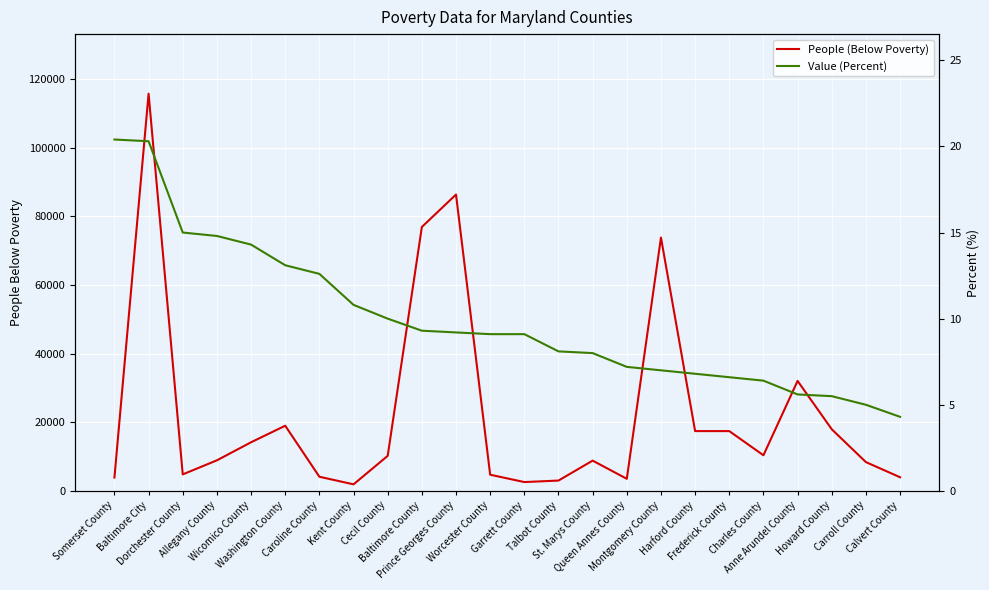

Rank the categories by People (Below Poverty) value from lowest to highest.

Kent County, Garrett County, Talbot County, Queen Annes County, Somerset County, Calvert County, Caroline County, Worcester County, Dorchester County, Carroll County, St. Marys County, Allegany County, Cecil County, Charles County, Wicomico County, Frederick County, Harford County, Howard County, Washington County, Anne Arundel County, Montgomery County, Baltimore County, Prince Georges County, Baltimore City